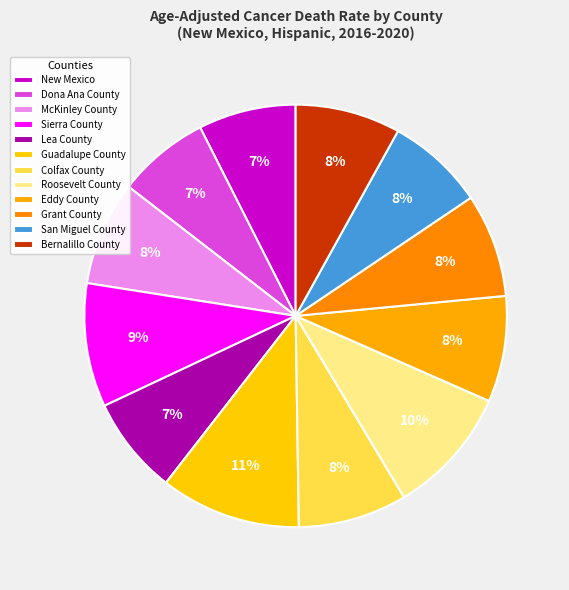

The Guadalupe County slice represents 11% of the pie. True or false?

True